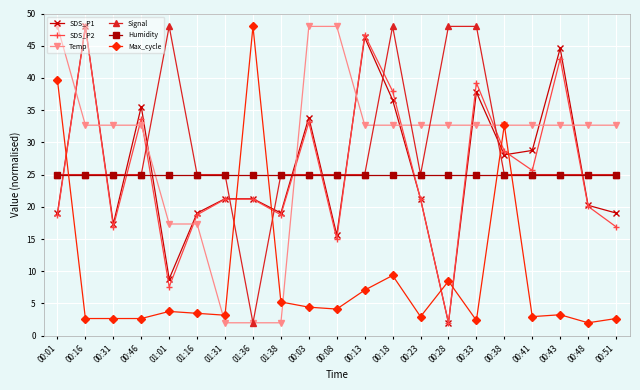

What is the label of the 3rd point from the left?

00:31